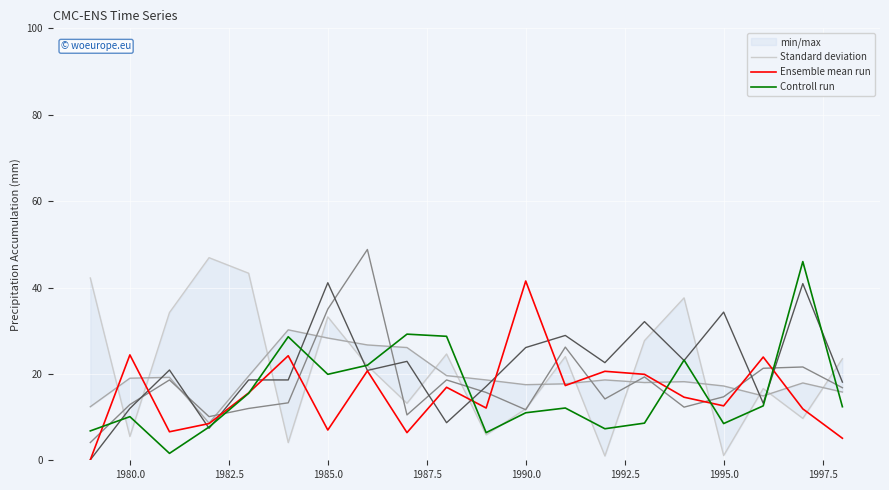

True or false: Controll run and Standard deviation intersect in this chart.

True